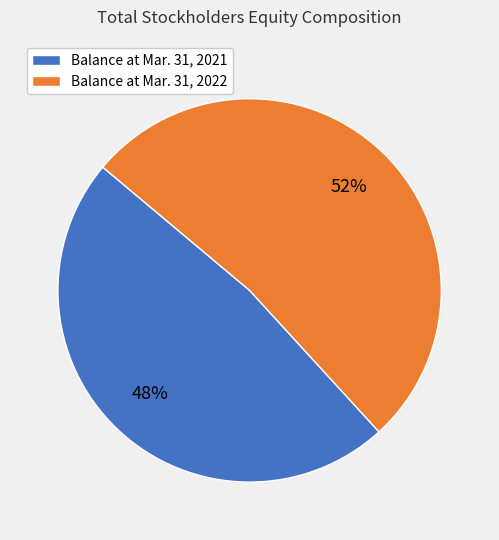

Count the number of slices in the pie.

2